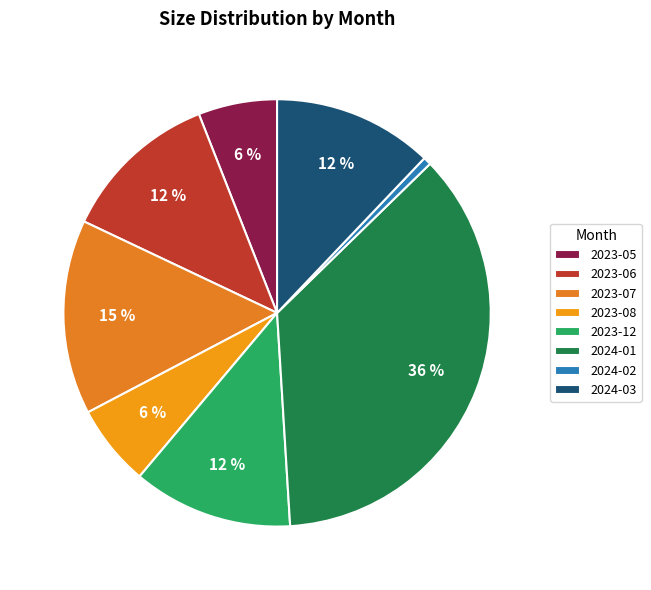

What percentage is NOT represented by 2023-06?

88.0%